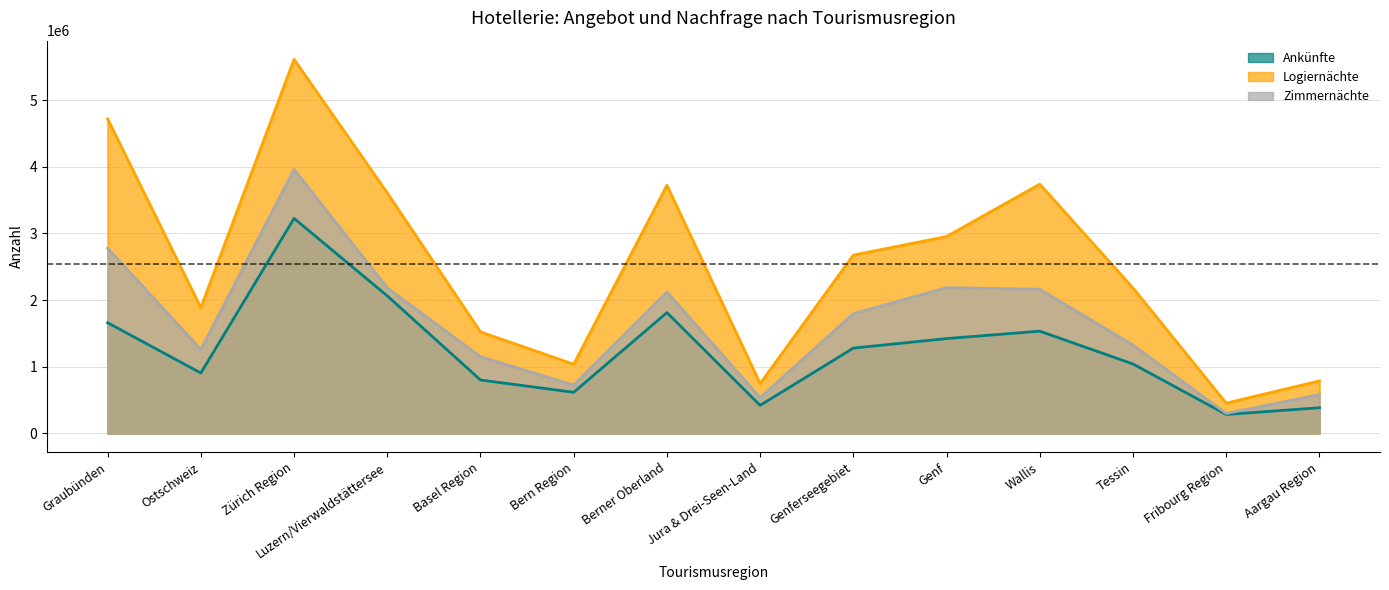

Is it true that Logiernächte equals 3722045 at Berner Oberland?

True